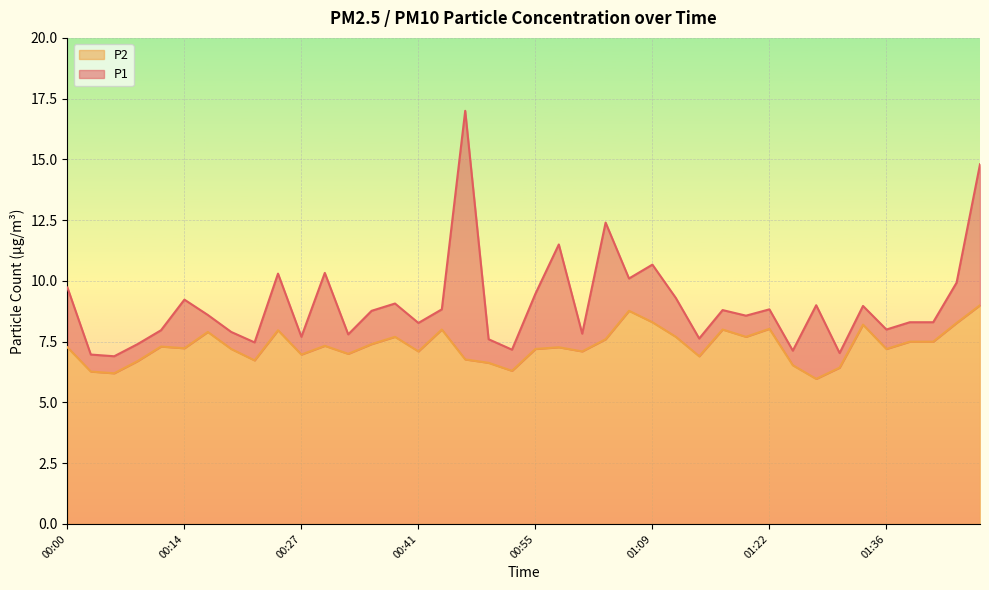

What position from the right is 00:41?

25